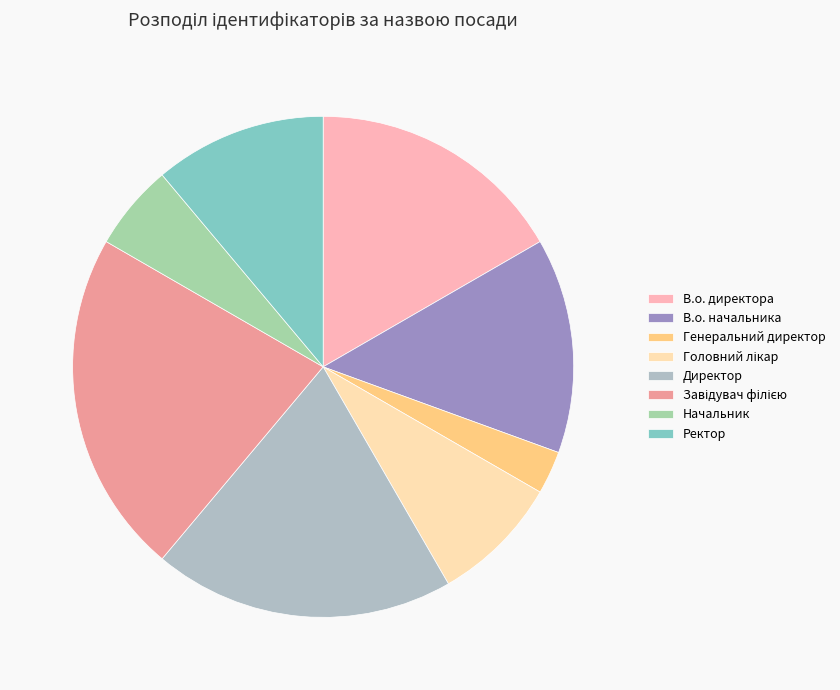

What portion of the pie excludes Генеральний директор?

97.2%